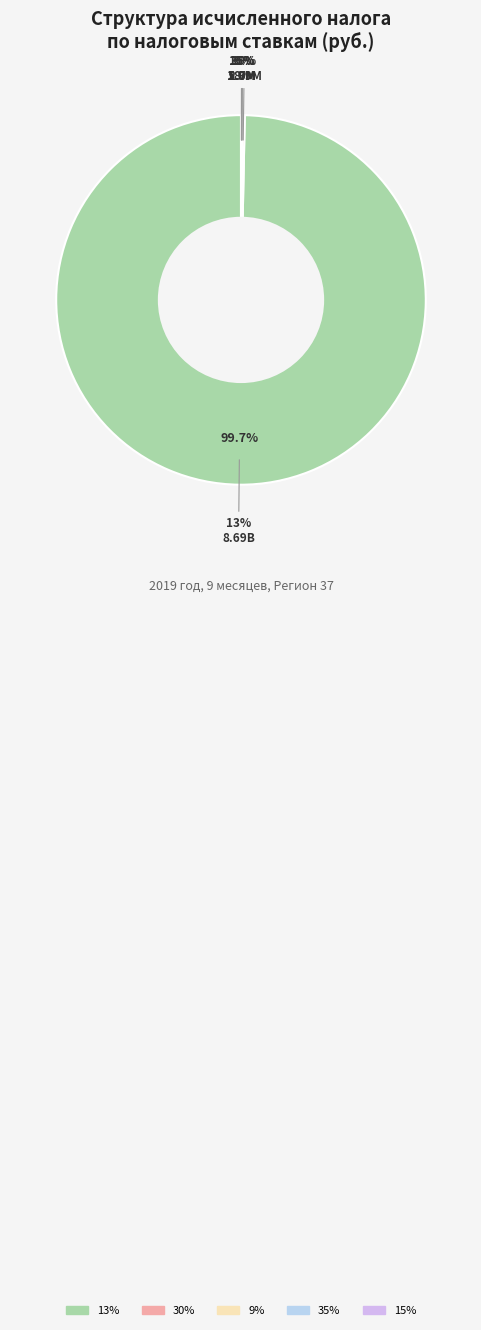

How many slices are in this pie chart?

5